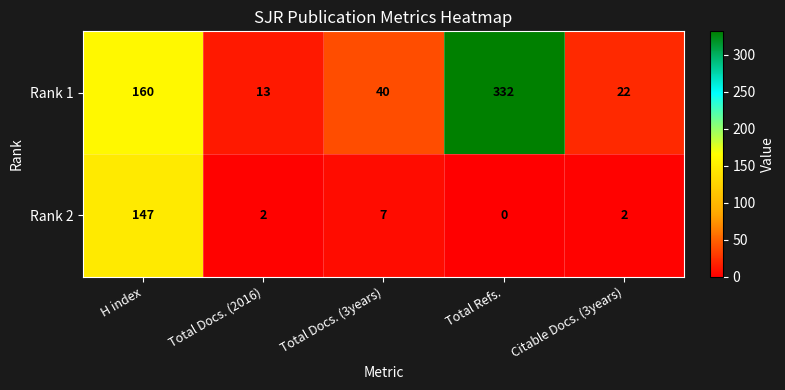

The Rank 1 series shows 13 at Total Docs. (2016). True or false?

True